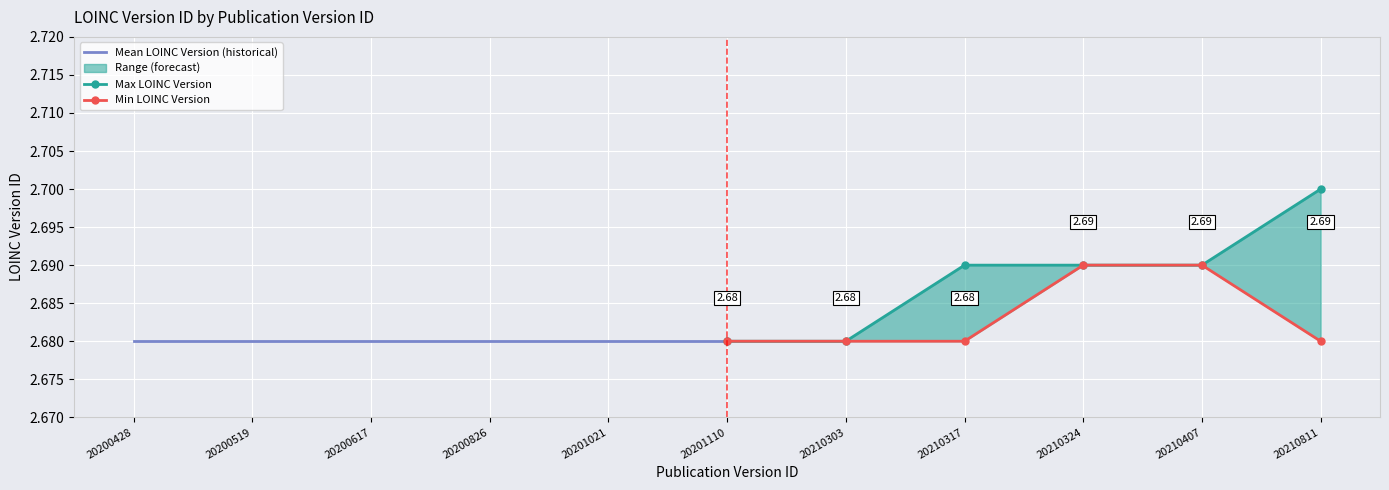

Reading left to right, extract all data points from this chart.

Mean LOINC Version (historical): 2.7	2.7	2.7	2.7	2.7	2.7
Max LOINC Version: 2.7	2.7	2.7	2.7	2.7	2.7
Min LOINC Version: 2.7	2.7	2.7	2.7	2.7	2.7